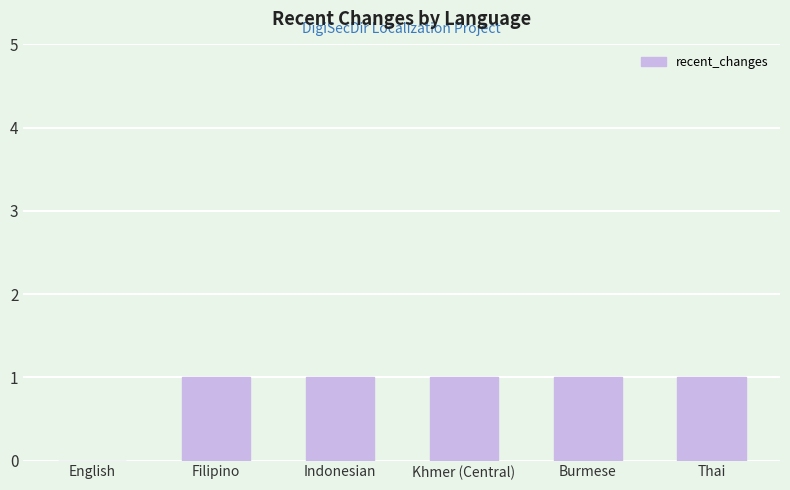

Reading left to right, list all the values displayed in this chart.

English=0	Filipino=1	Indonesian=1	Khmer (Central)=1	Burmese=1	Thai=1